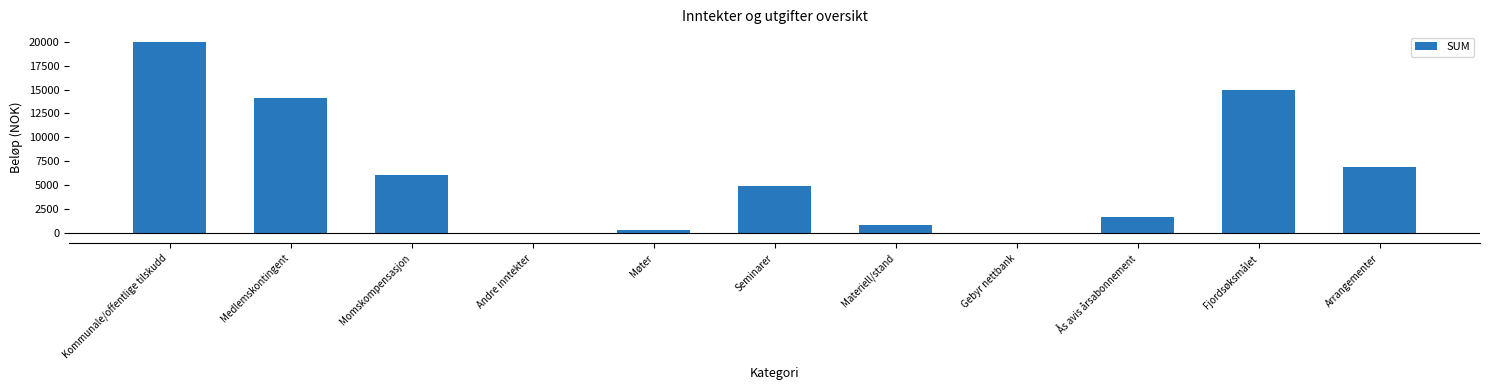

What is the sum of all values?

69889.2